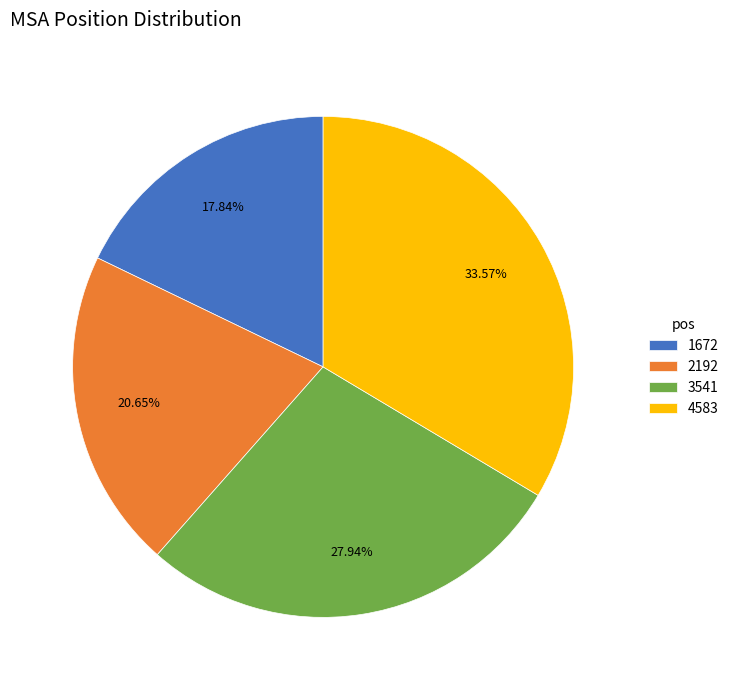

To the nearest percent, what is the difference between the 2192 and 1672 slice percentages?

3%